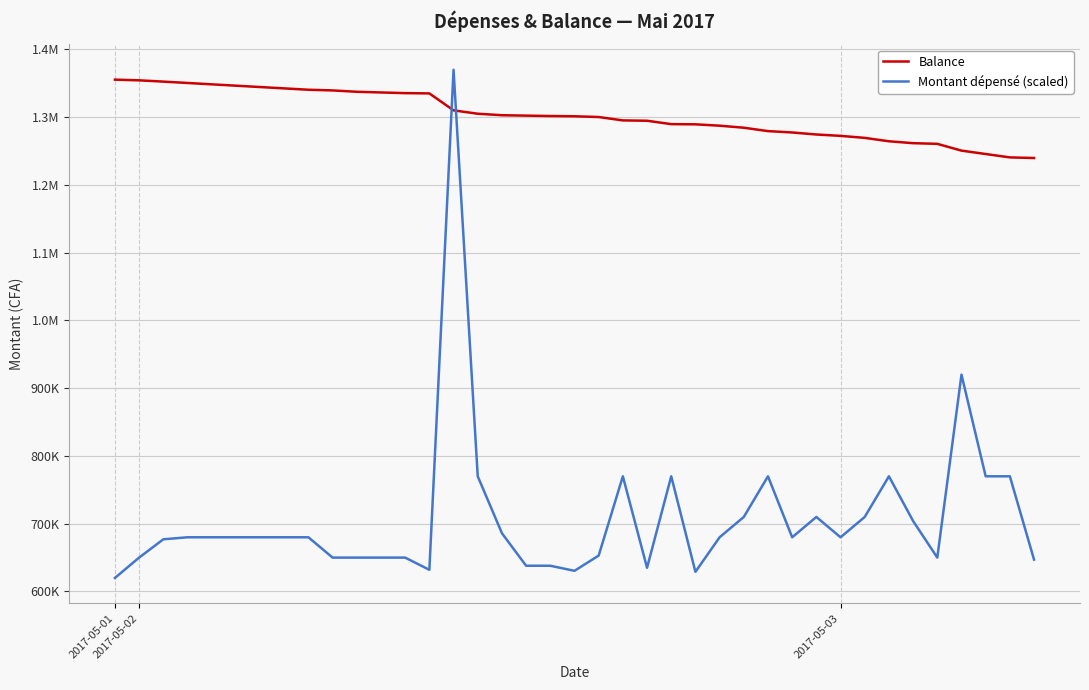

What are all the series names shown in the legend?

Balance, Montant dépensé (scaled)